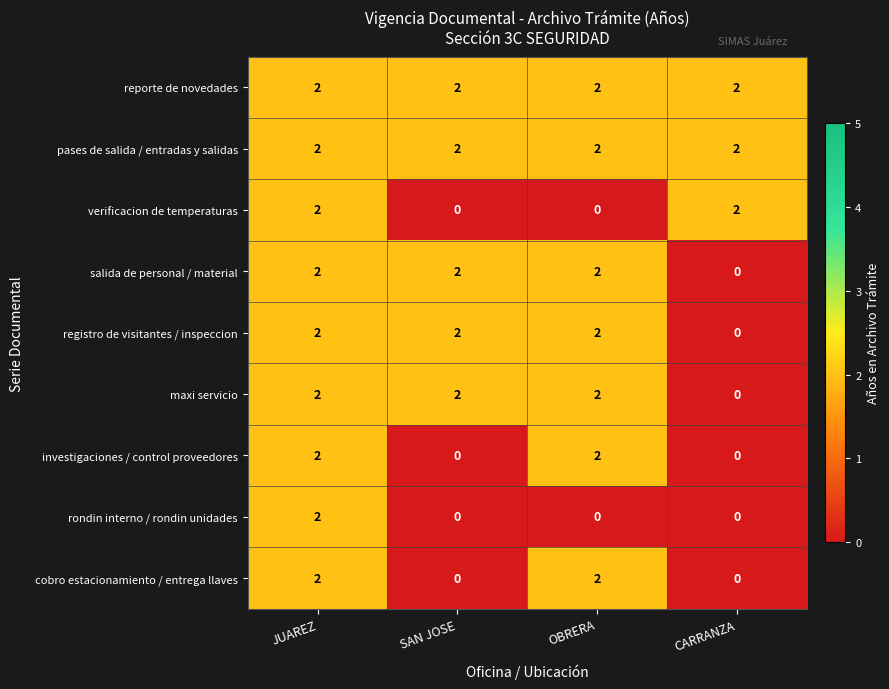

Is it true that reporte de novedades equals 1 at JUAREZ?

False